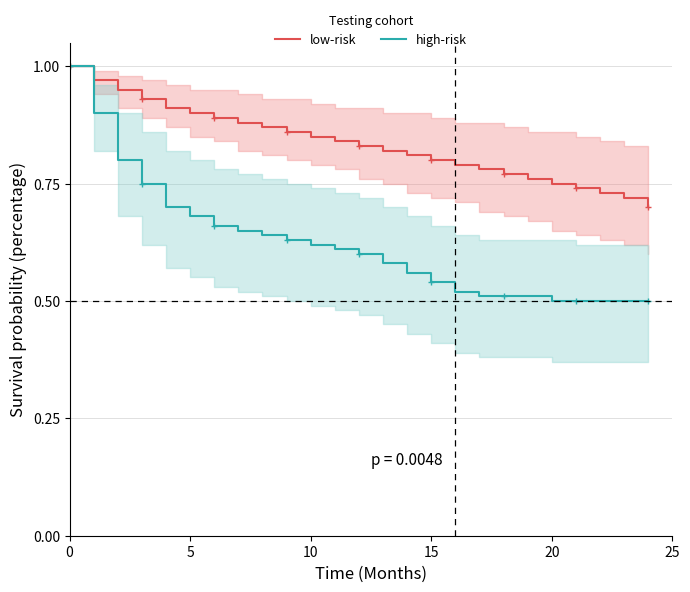

True or false: high-risk and low-risk intersect in this chart.

False